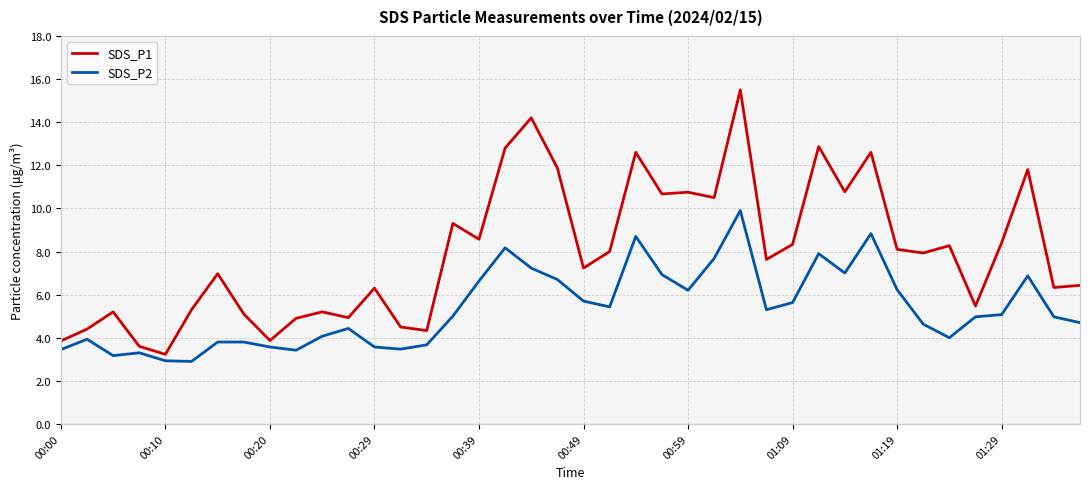

What is the greatest value displayed?

15.5